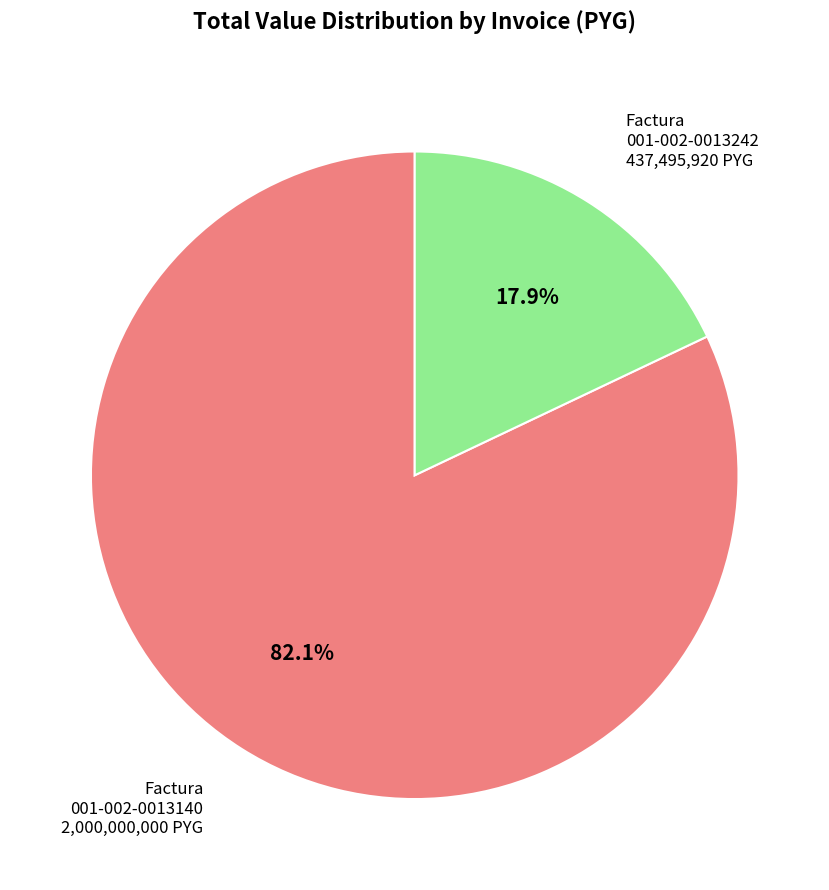

Is there a majority slice in this chart?

Yes